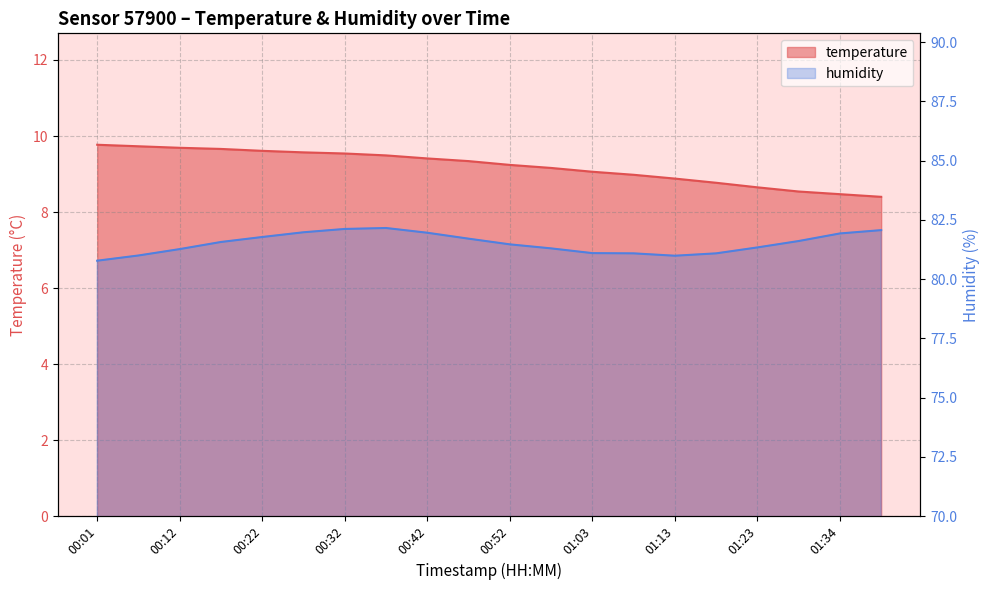

The value of temperature at 00:32 is 15.5. True or false?

False